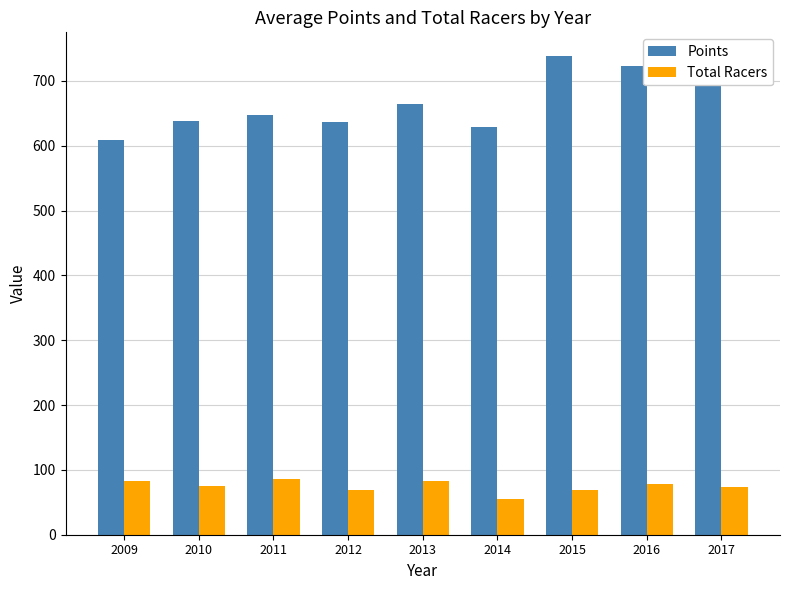

What is the difference between the highest and lowest values at 2011?

561.9